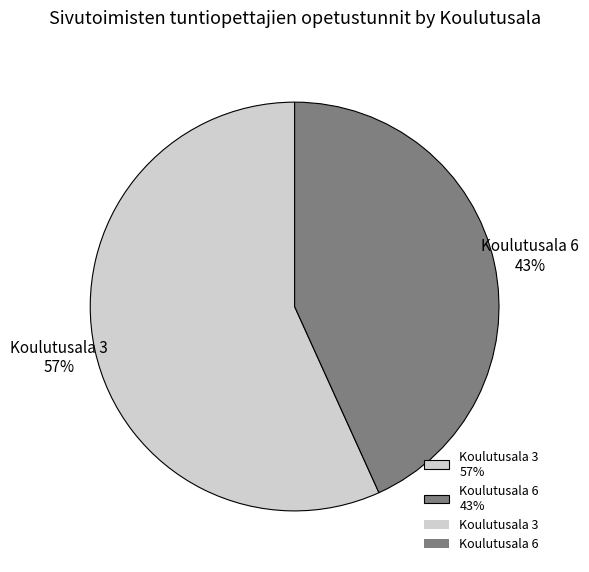

Rank the categories by value from highest to lowest.

Koulutusala 3 57%, Koulutusala 6 43%